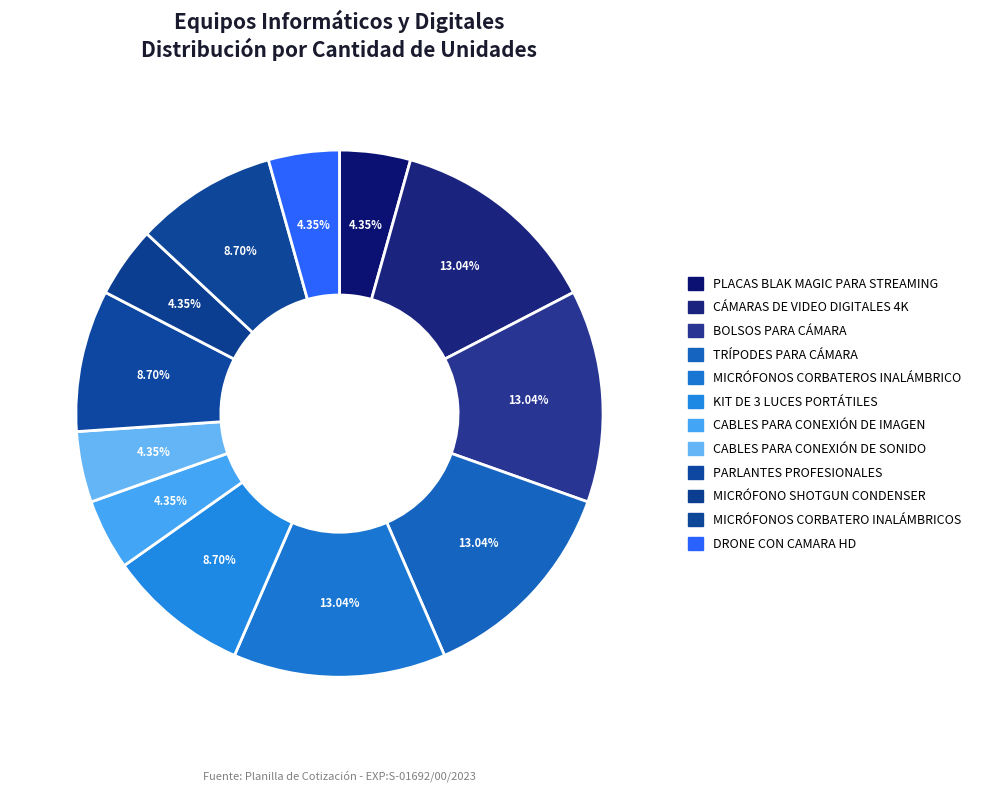

To the nearest percent, what percentage of the pie is TRÍPODES PARA CÁMARA?

13%